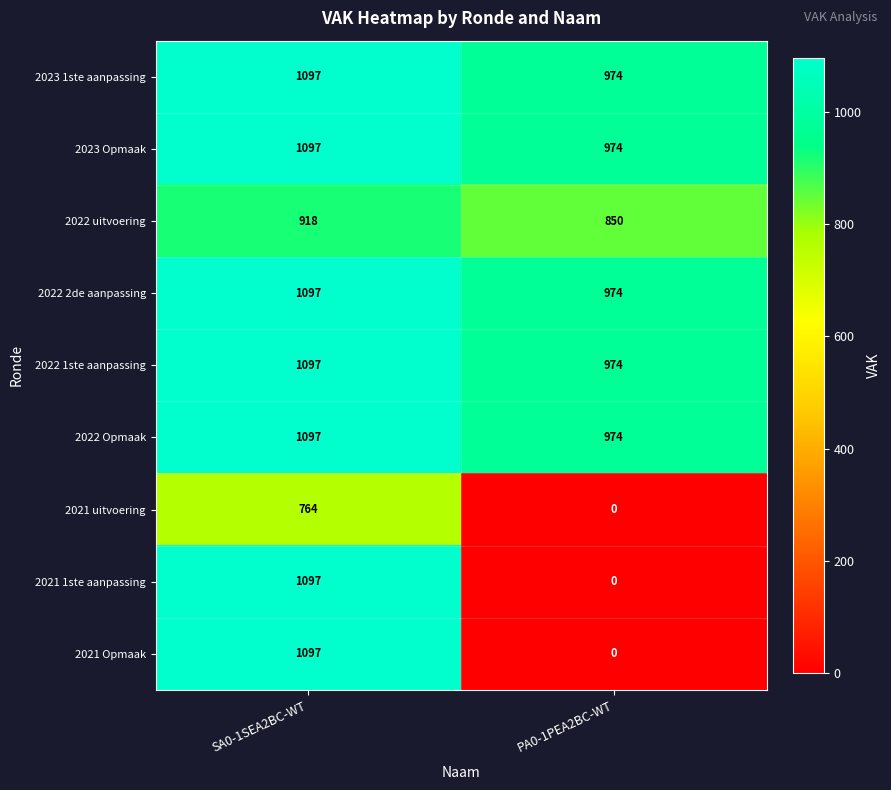

Reading left to right, list all the values displayed in this chart.

2023 1ste aanpassing: SA0-1SEA2BC-WT=1097	PA0-1PEA2BC-WT=974
2023 Opmaak: SA0-1SEA2BC-WT=1097	PA0-1PEA2BC-WT=974
2022 uitvoering: SA0-1SEA2BC-WT=918	PA0-1PEA2BC-WT=850
2022 2de aanpassing: SA0-1SEA2BC-WT=1097	PA0-1PEA2BC-WT=974
2022 1ste aanpassing: SA0-1SEA2BC-WT=1097	PA0-1PEA2BC-WT=974
2022 Opmaak: SA0-1SEA2BC-WT=1097	PA0-1PEA2BC-WT=974
2021 uitvoering: SA0-1SEA2BC-WT=764	PA0-1PEA2BC-WT=0
2021 1ste aanpassing: SA0-1SEA2BC-WT=1097	PA0-1PEA2BC-WT=0
2021 Opmaak: SA0-1SEA2BC-WT=1097	PA0-1PEA2BC-WT=0